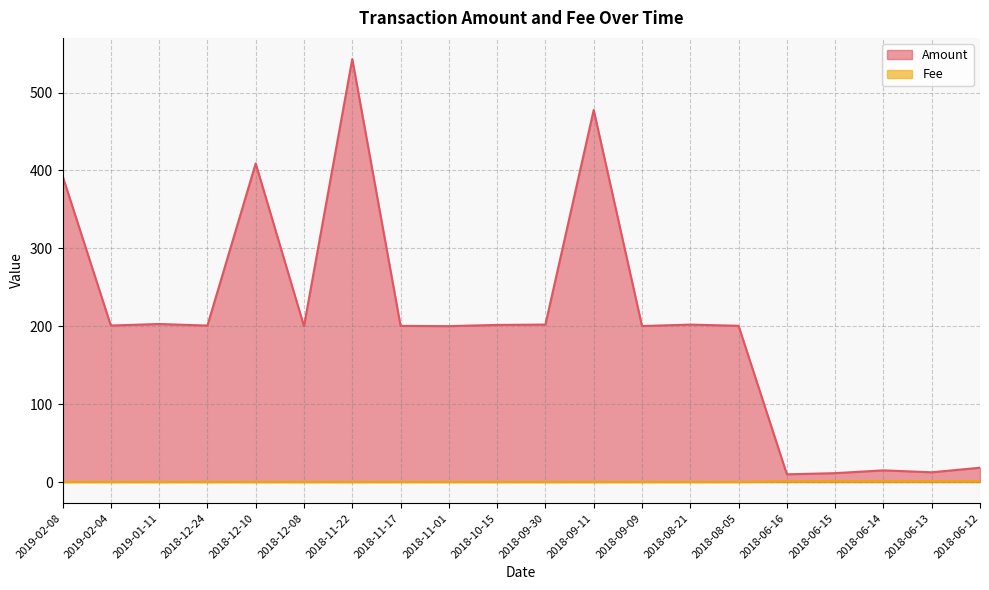

Does the chart have visible grid lines?

Yes